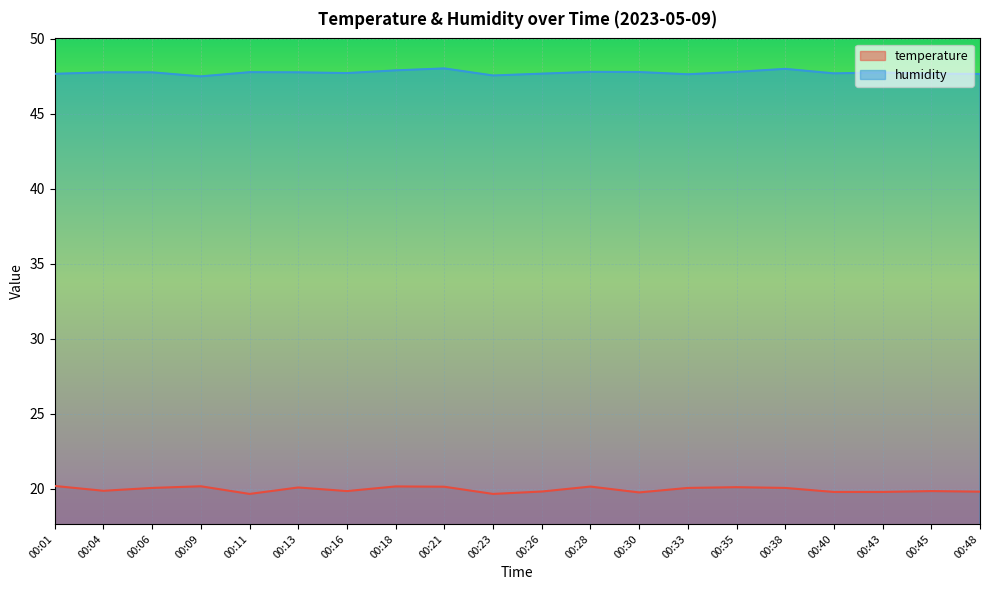

True or false: temperature and humidity intersect in this chart.

False